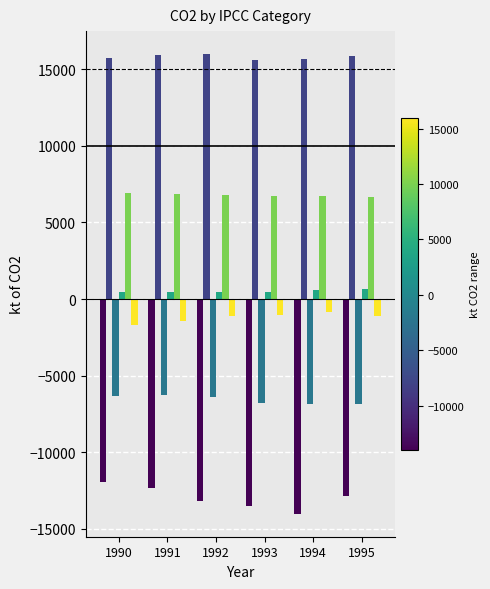

What is the maximum value shown in the chart?

15990.7